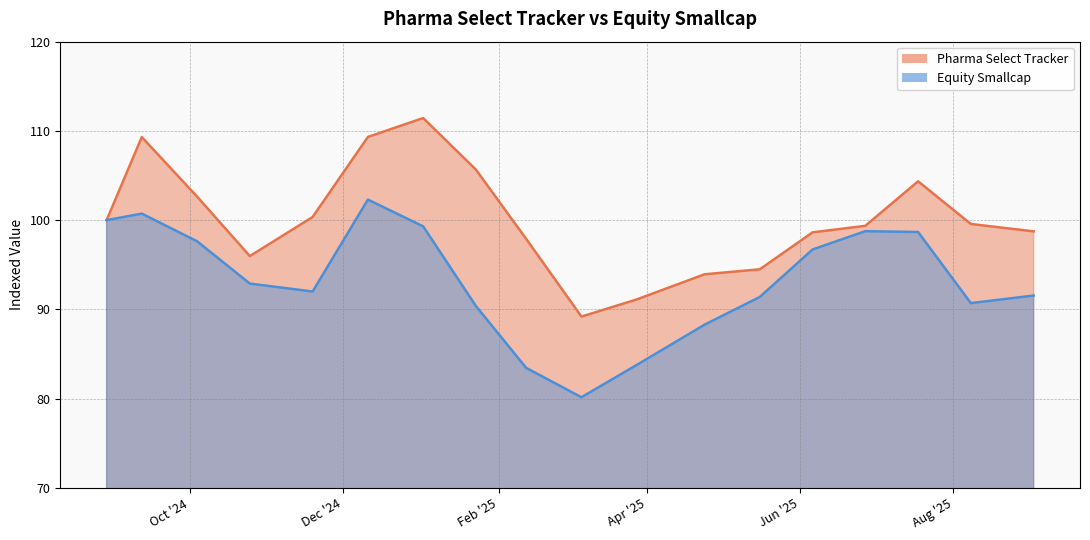

What is the approximate value of Pharma Select Tracker at 2025-06-27?

99.4